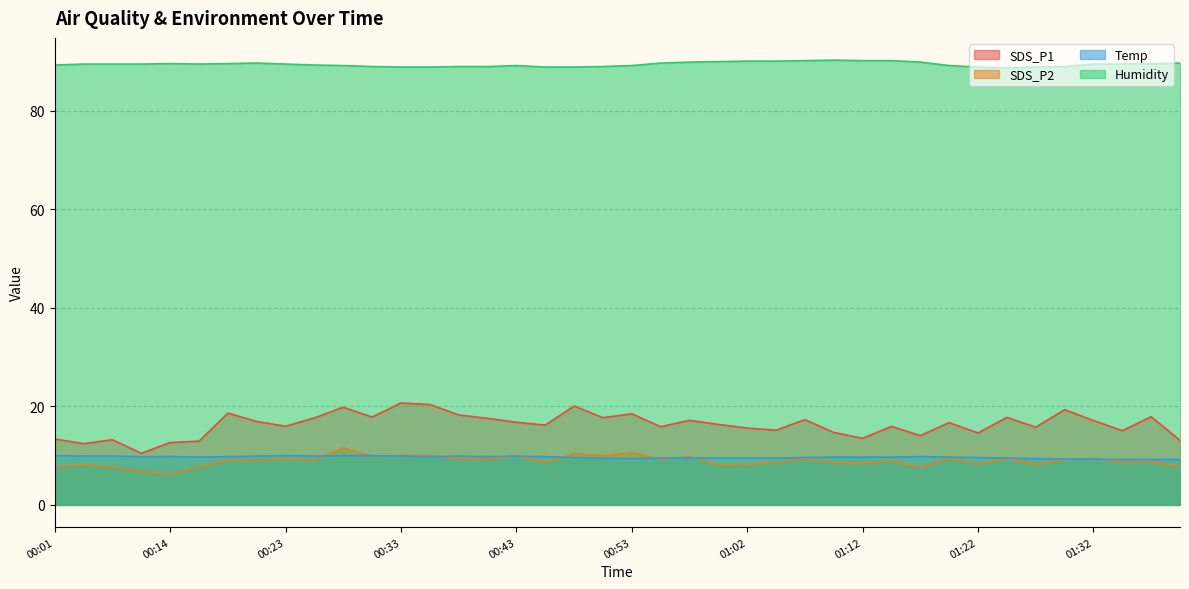

True or false: Humidity and SDS_P2 cross at least once.

False